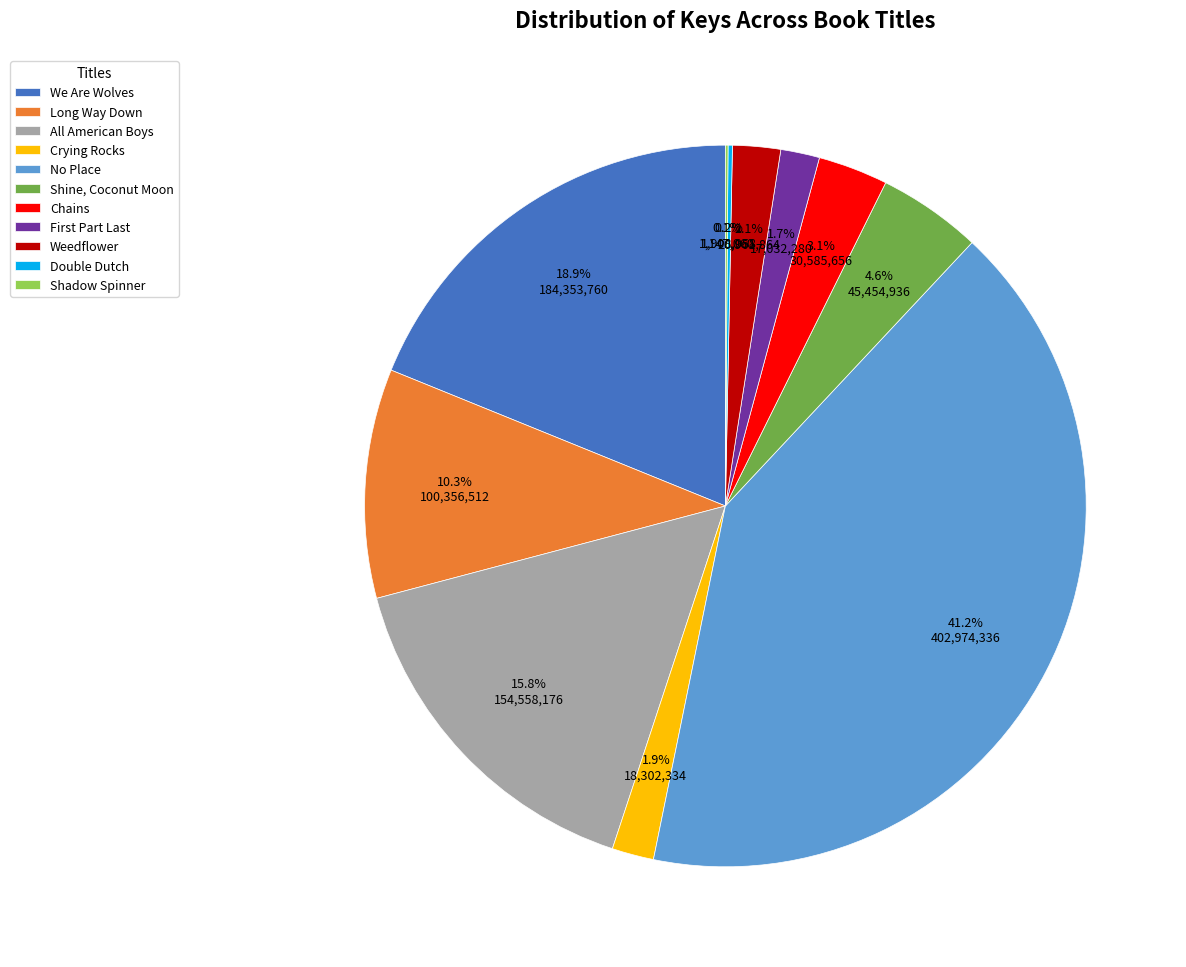

What percentage is NOT represented by Shine, Coconut Moon?

95.4%